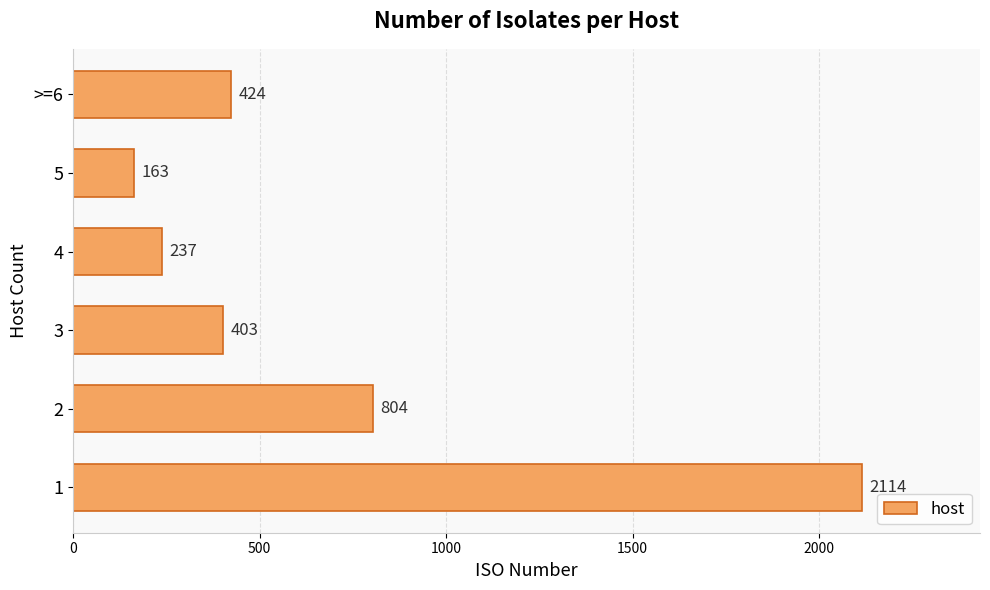

Rank the categories by value from highest to lowest.

1, 2, >=6, 3, 4, 5